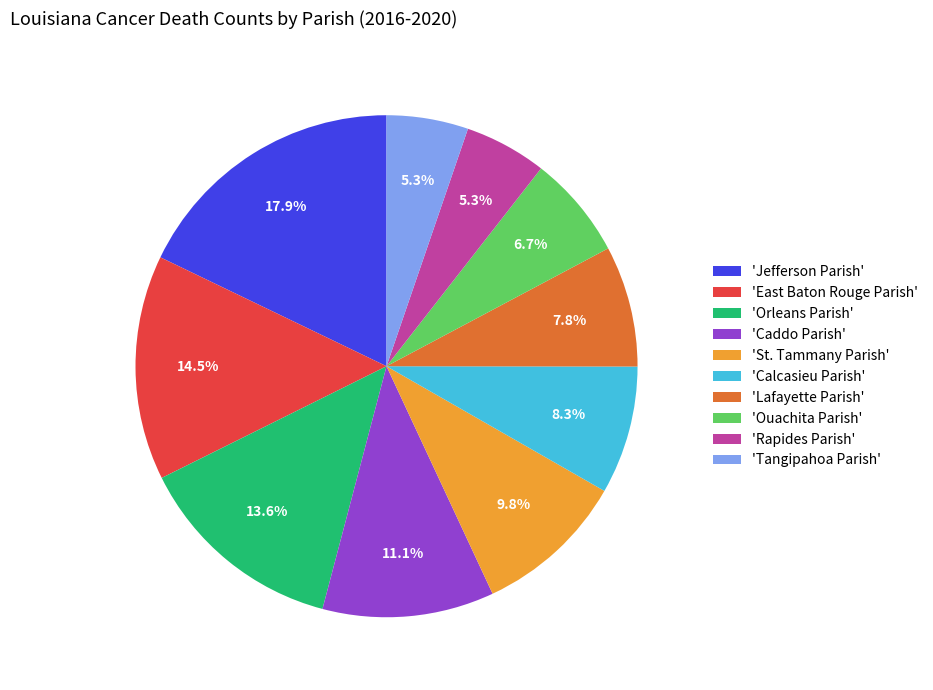

Between 'Rapides Parish' and 'Calcasieu Parish', which is larger?

'Calcasieu Parish'